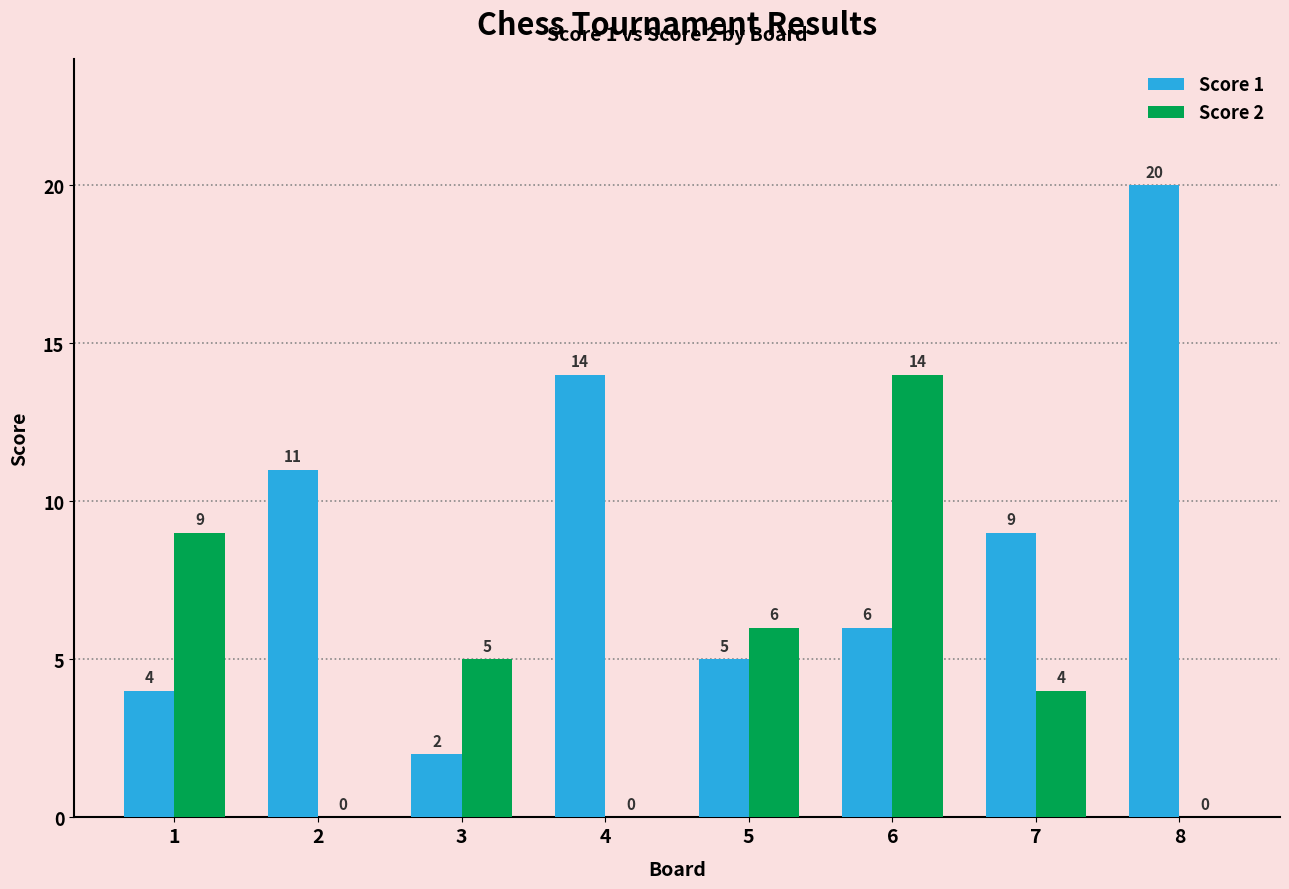

What is the maximum value for Score 2?

14